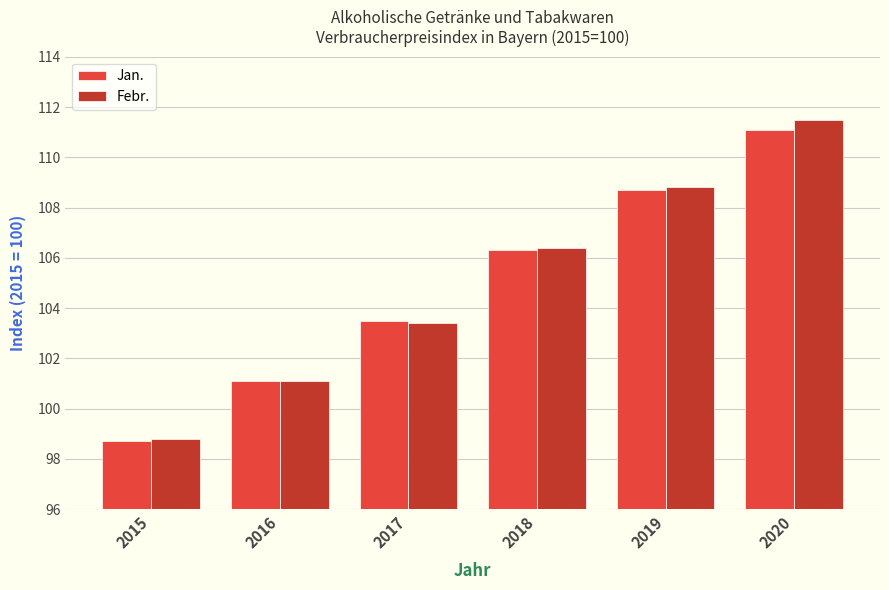

True or false: Febr. has a value of 103.4 at 2017.

True